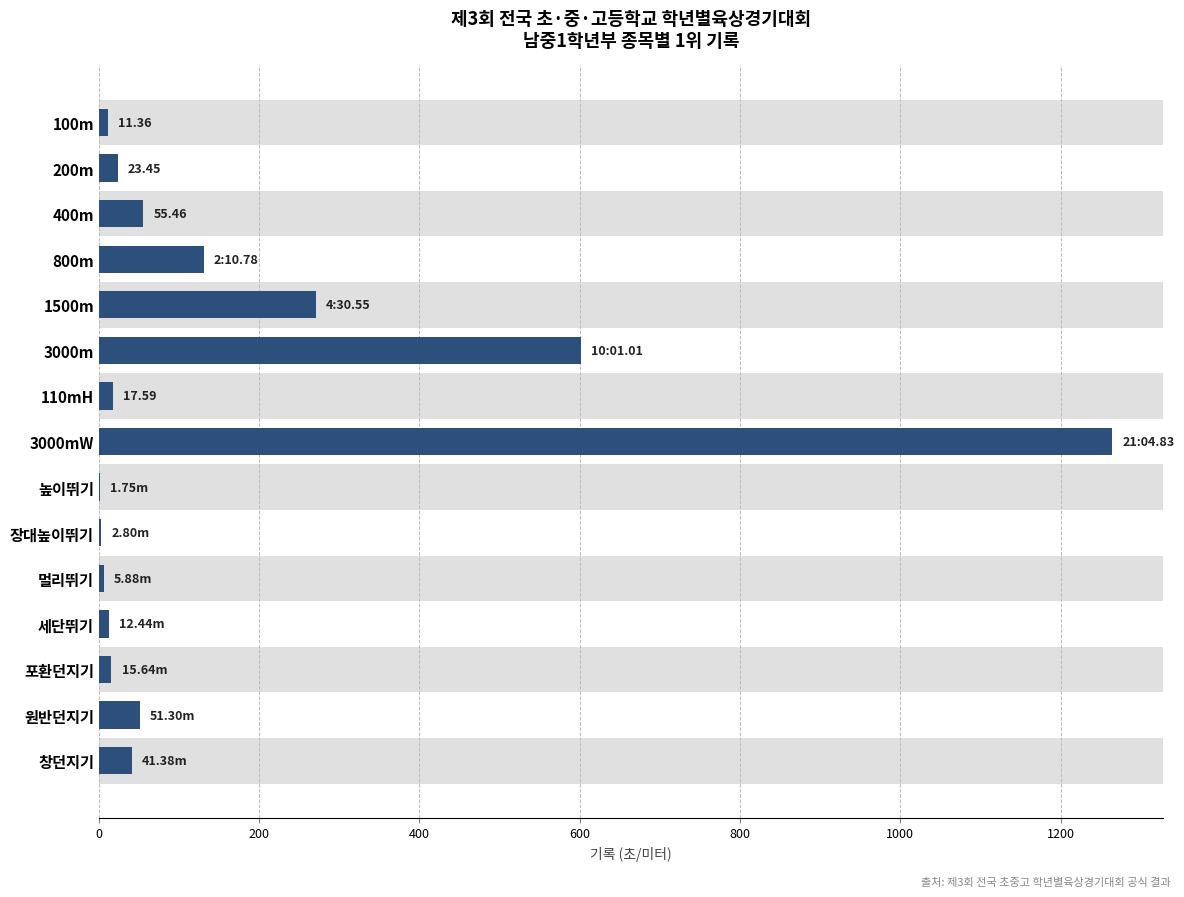

What is the sum of the values at 1500m and 창던지기?

311.9